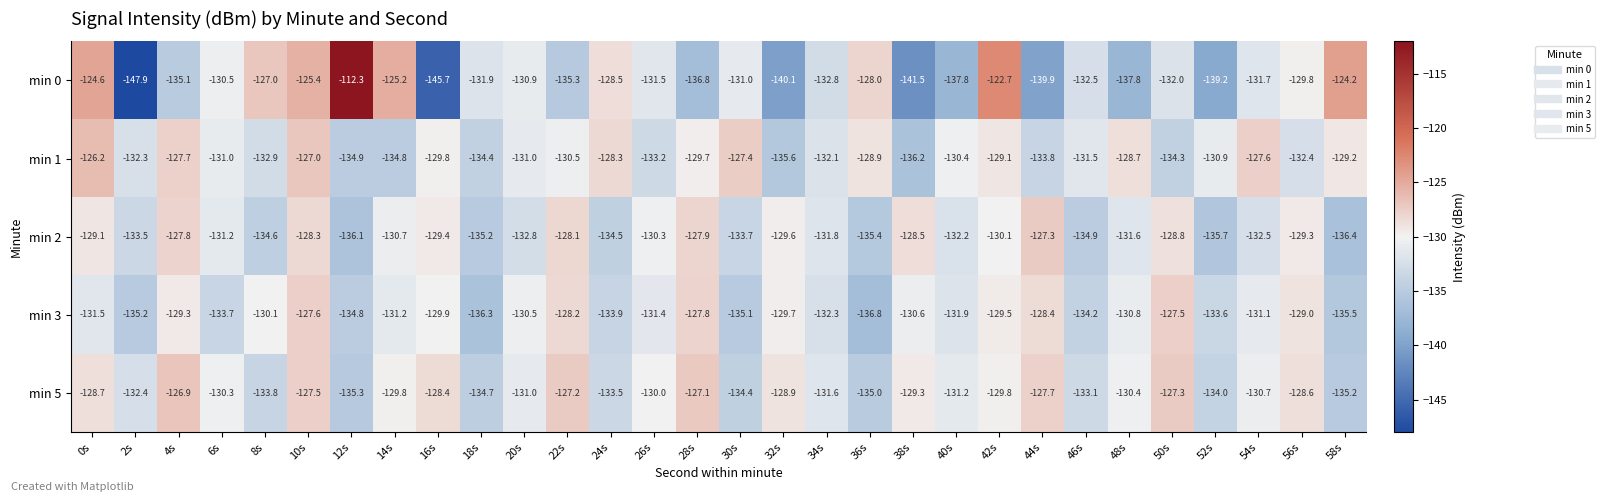

Where is min 3 nearest to the value -132?

40s